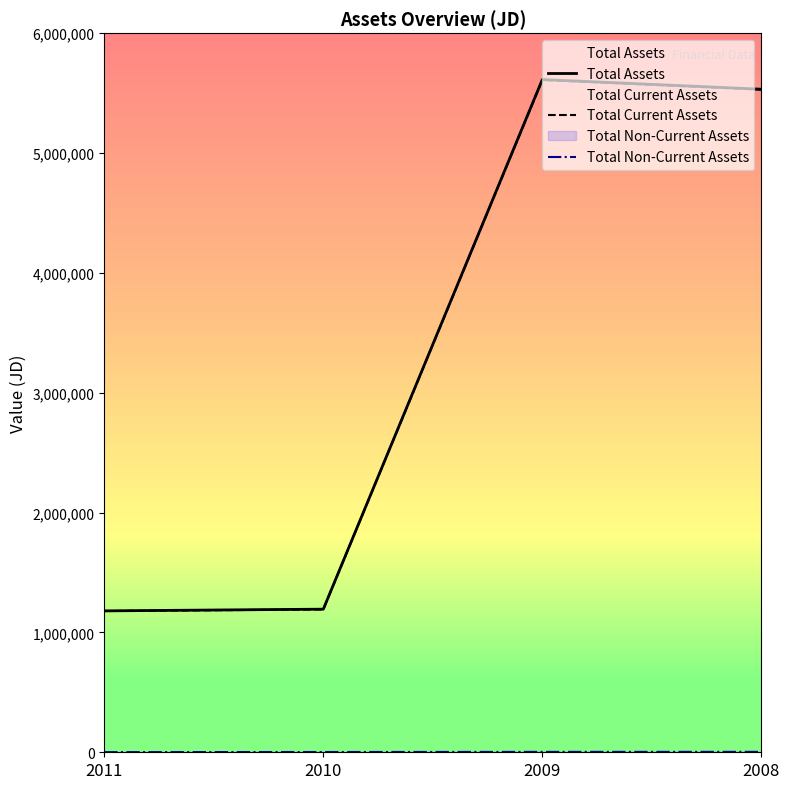

How many data points in Total Assets are less than 5532272?

2